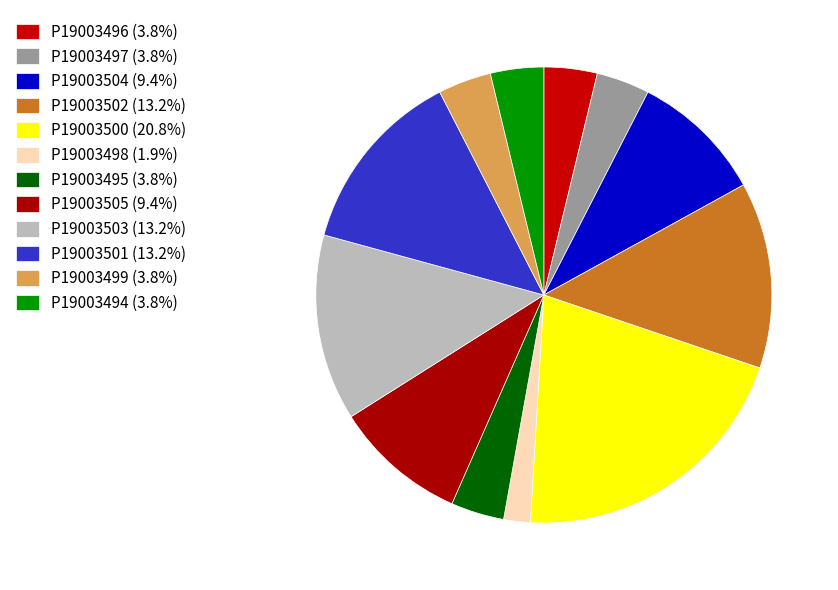

To the nearest percent, what is the average slice percentage?

8%